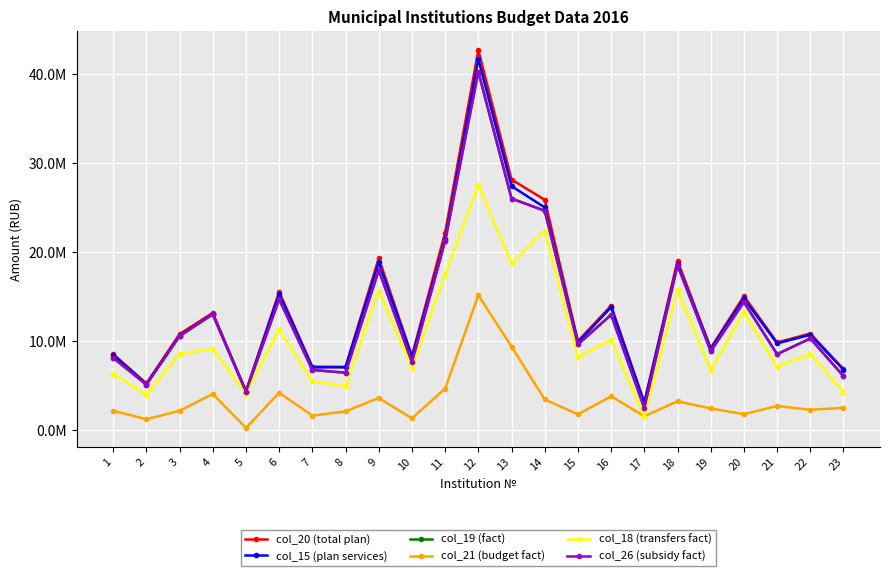

What value does the col_18 (transfers fact) series have at 7?

5496459.0